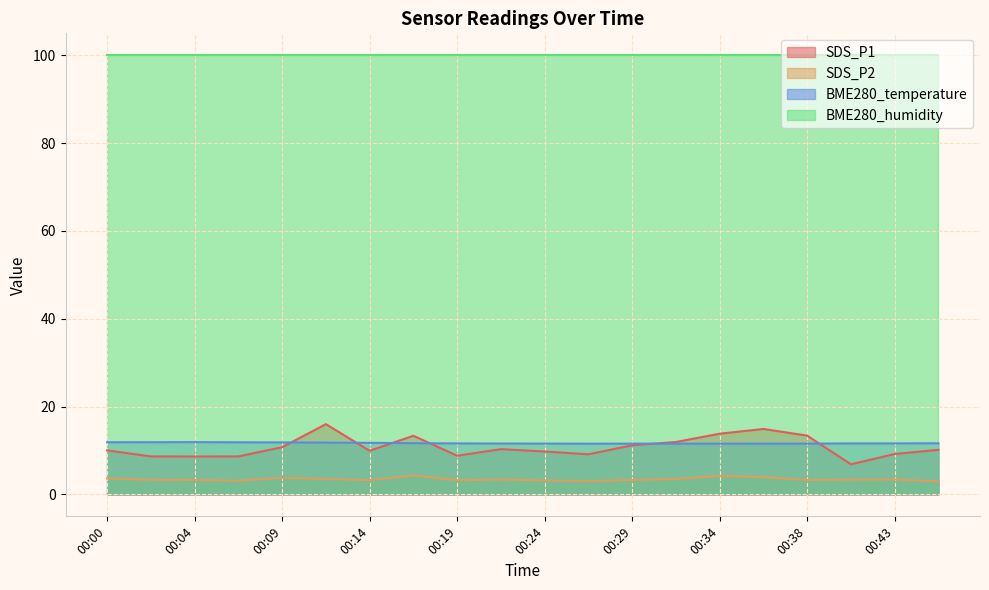

At which label is SDS_P2 closest to 3?

00:26